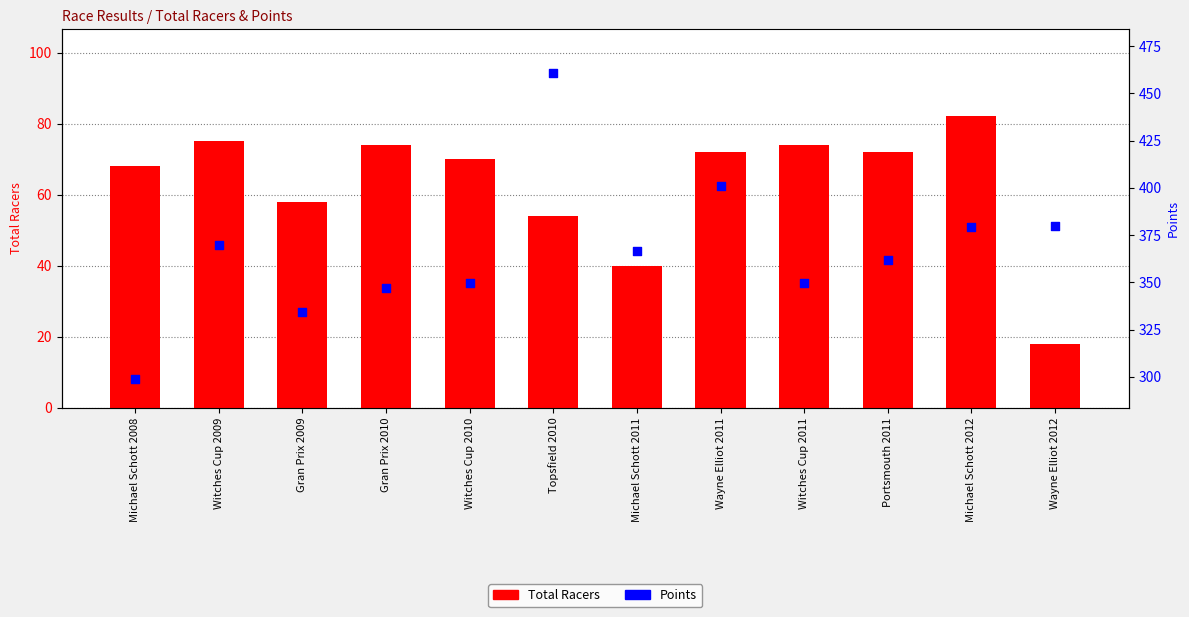

Which series has the largest total across all categories?

Points